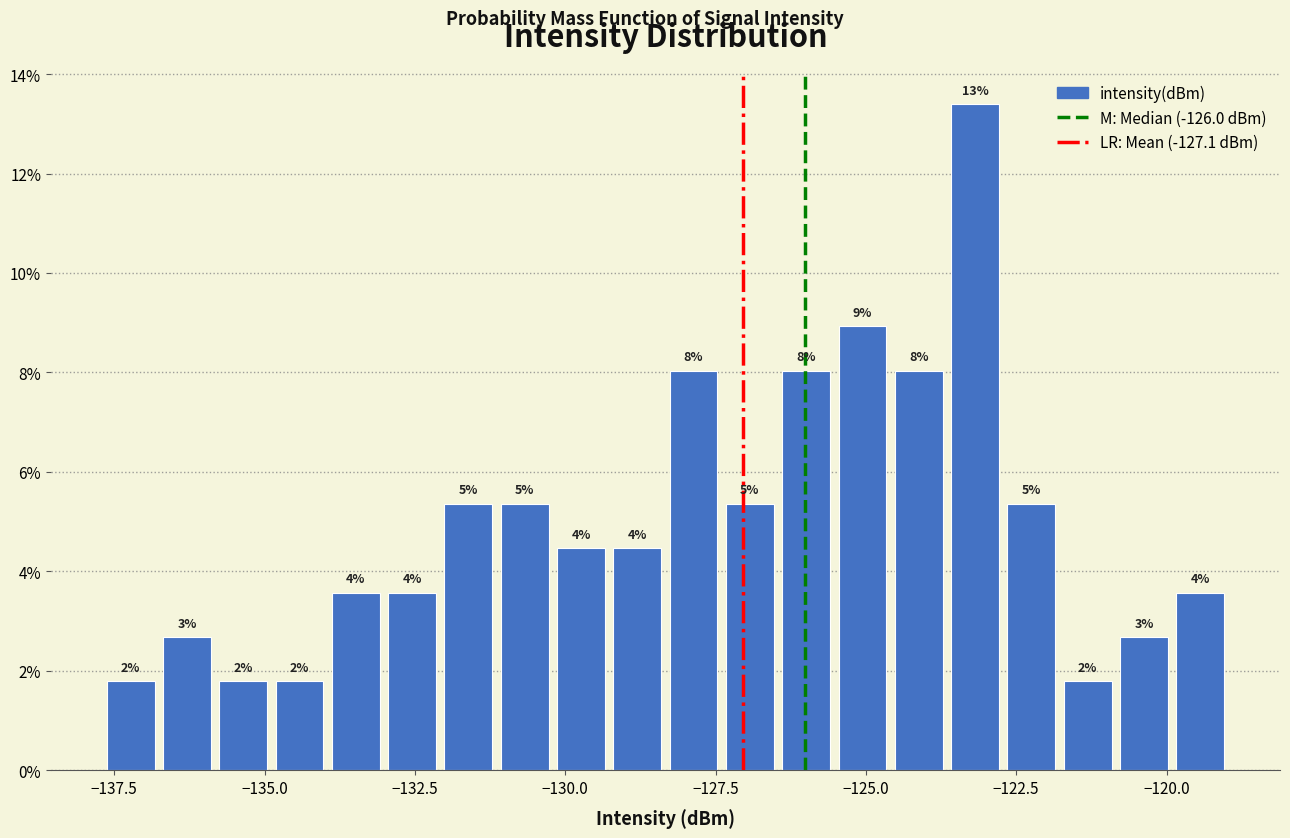

Read against the x-axis, roughly where is the centre of the tallest bar?

-123.0